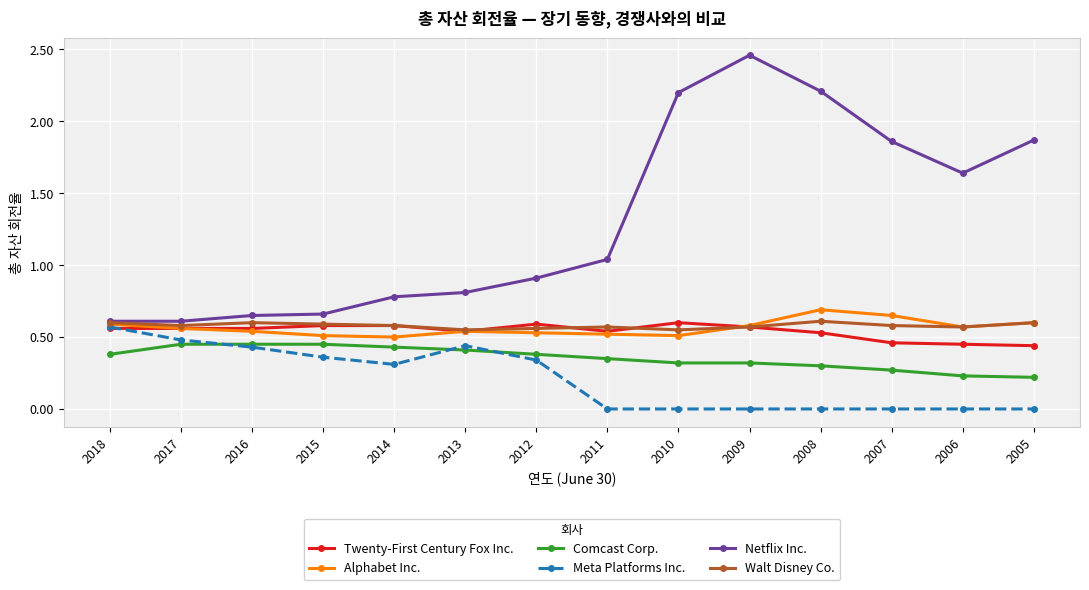

True or false: Twenty-First Century Fox Inc. and Comcast Corp. cross at least once.

False